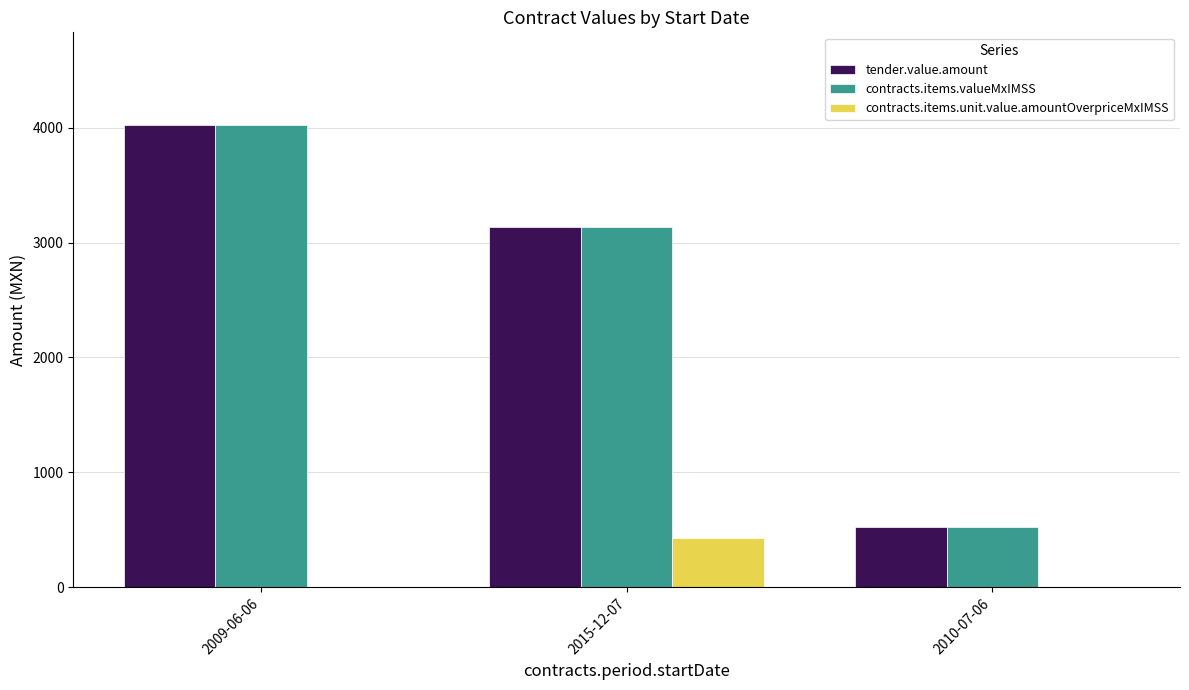

Count the tender.value.amount values in the range 522 to 4025.

3